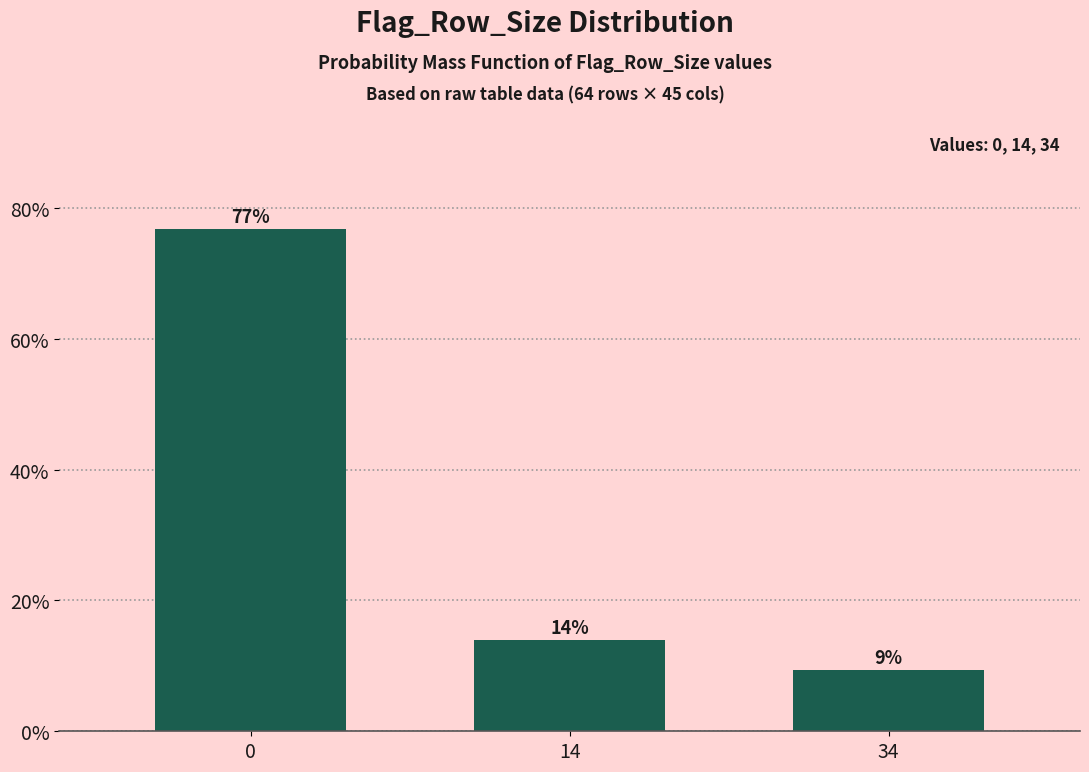

What is the value of the 3rd bar from the left?

9.3